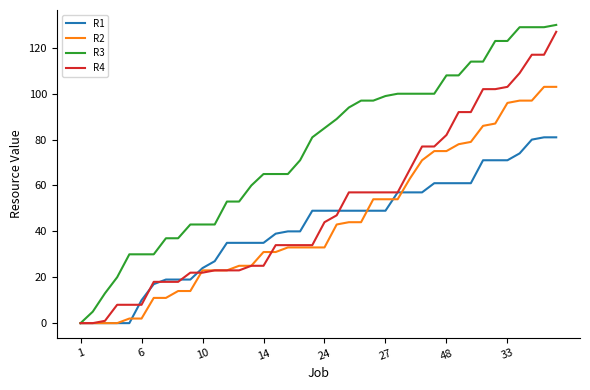

Rank the series by their maximum value, from highest to lowest.

R3, R4, R2, R1